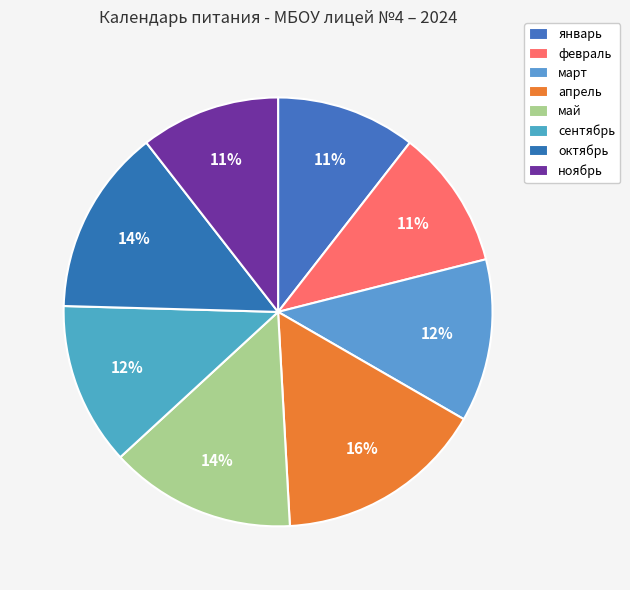

How many segments does this pie chart have?

8